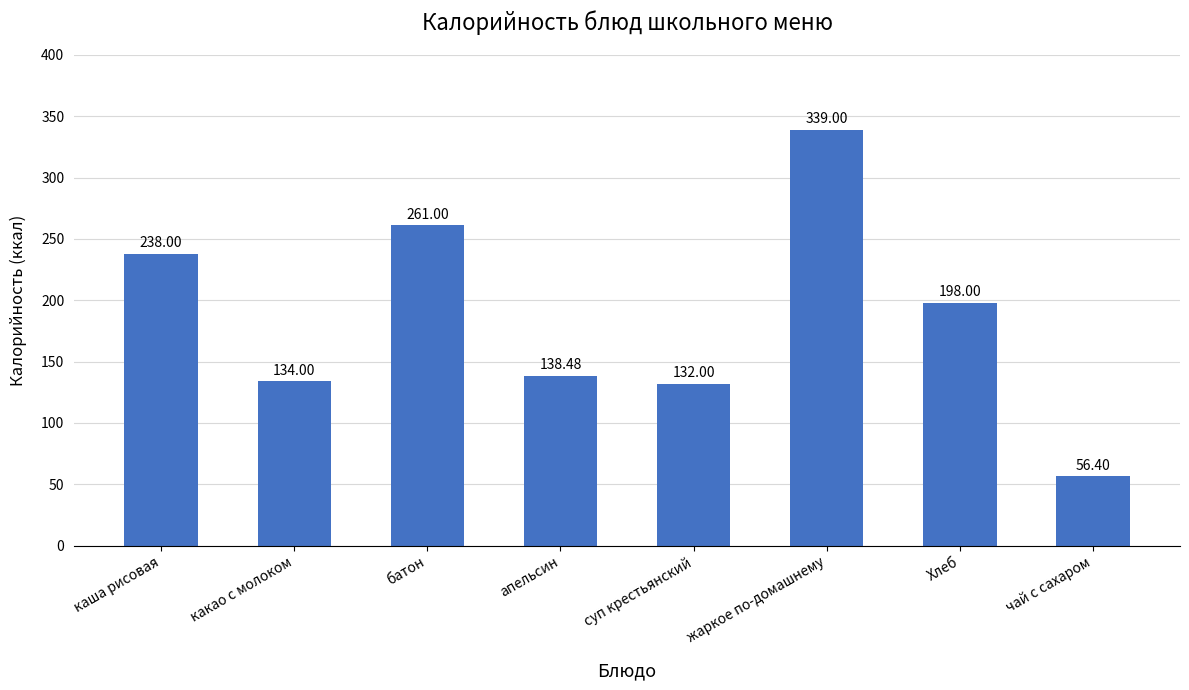

Reading left to right, list all the values displayed in this chart.

каша рисовая=238.0	какао с молоком=134.0	батон=261.0	апельсин=138.5	суп крестьянский=132.0	жаркое по-домашнему=339.0	Хлеб=198.0	чай с сахаром=56.4